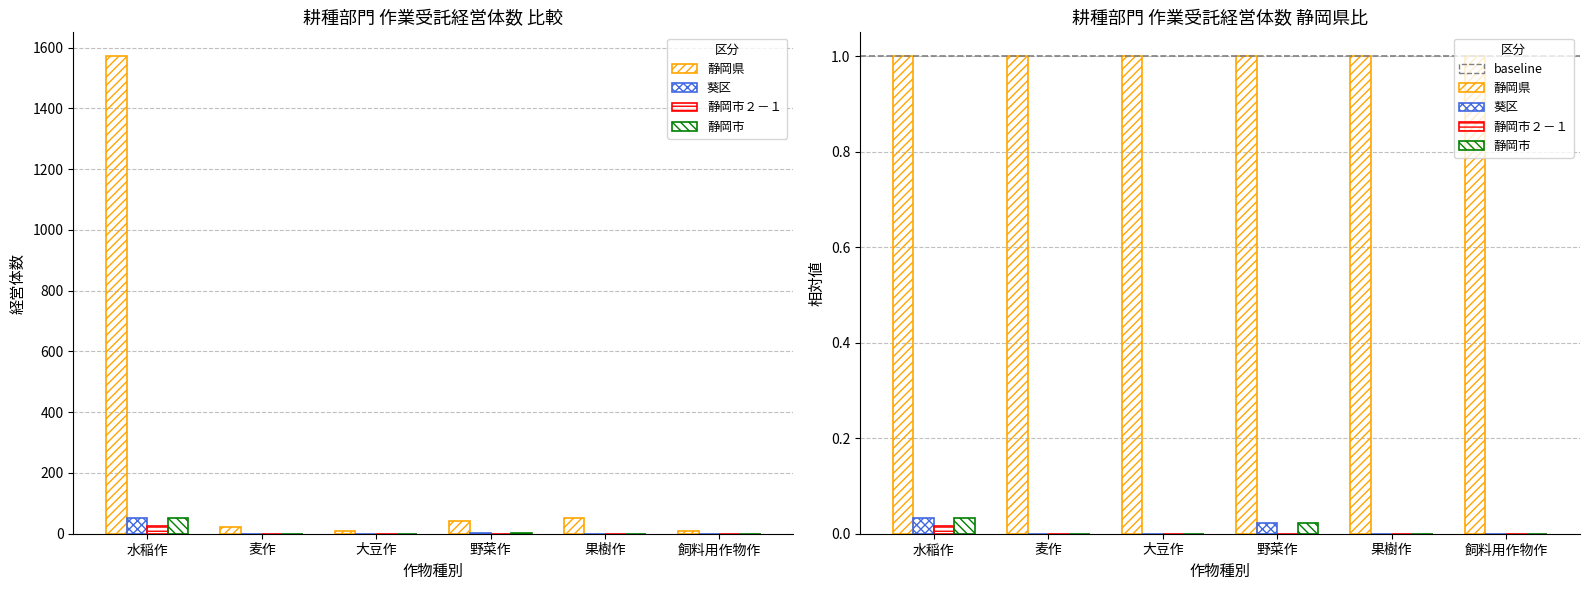

At how many categories does at least one series exceed 138?

1